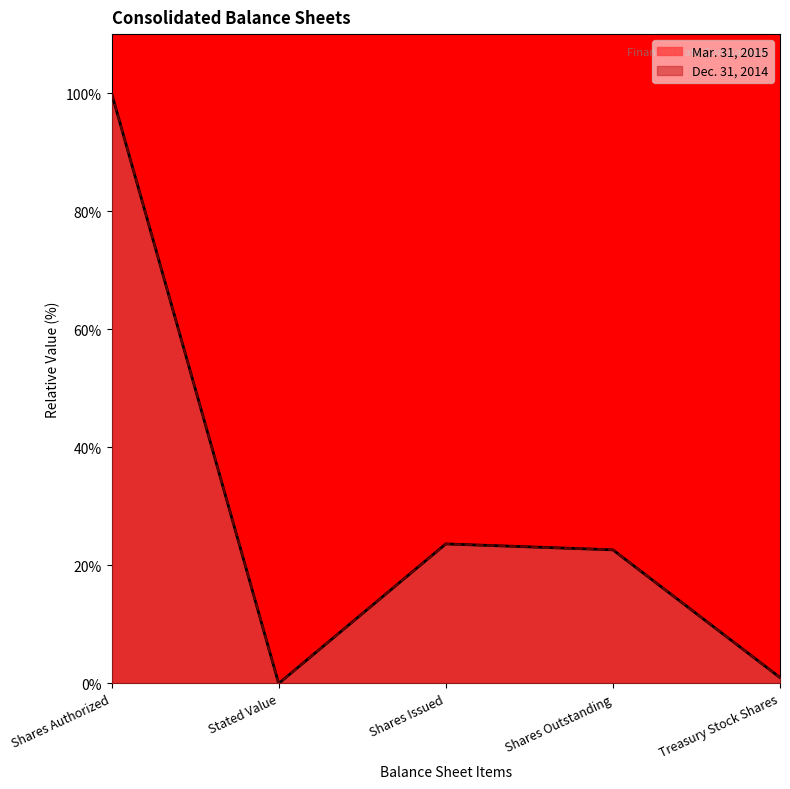

What is the sum of all Mar. 31, 2015 values?

147.3